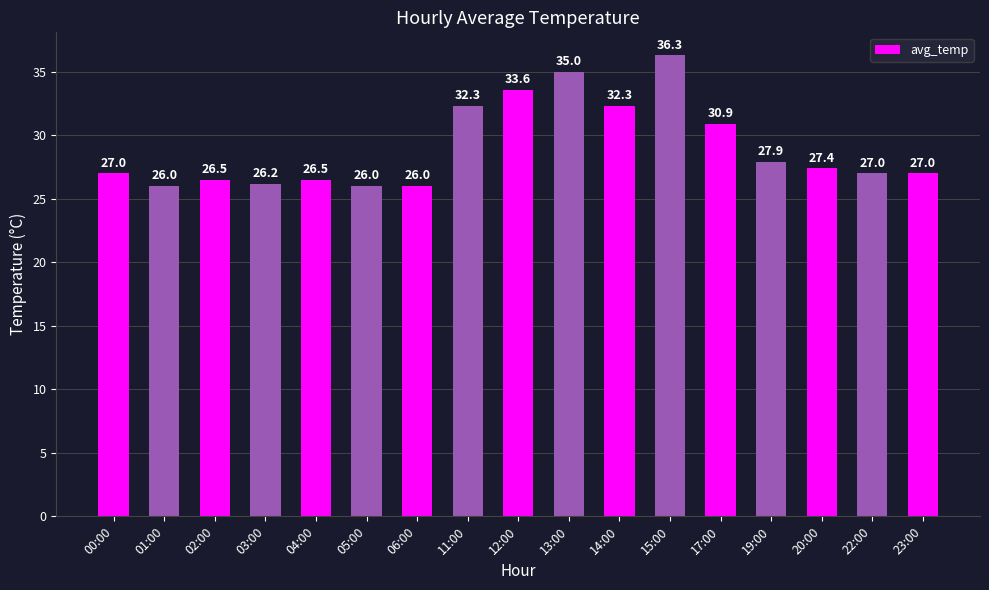

True or false: the data shows 26.5 at 02:00.

True